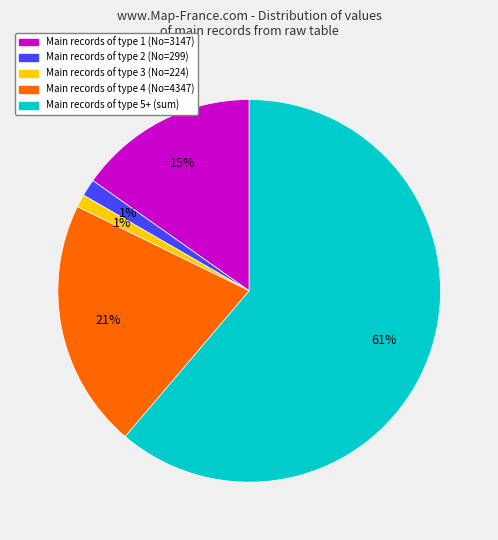

Is there any slice that represents more than half of the pie?

Yes